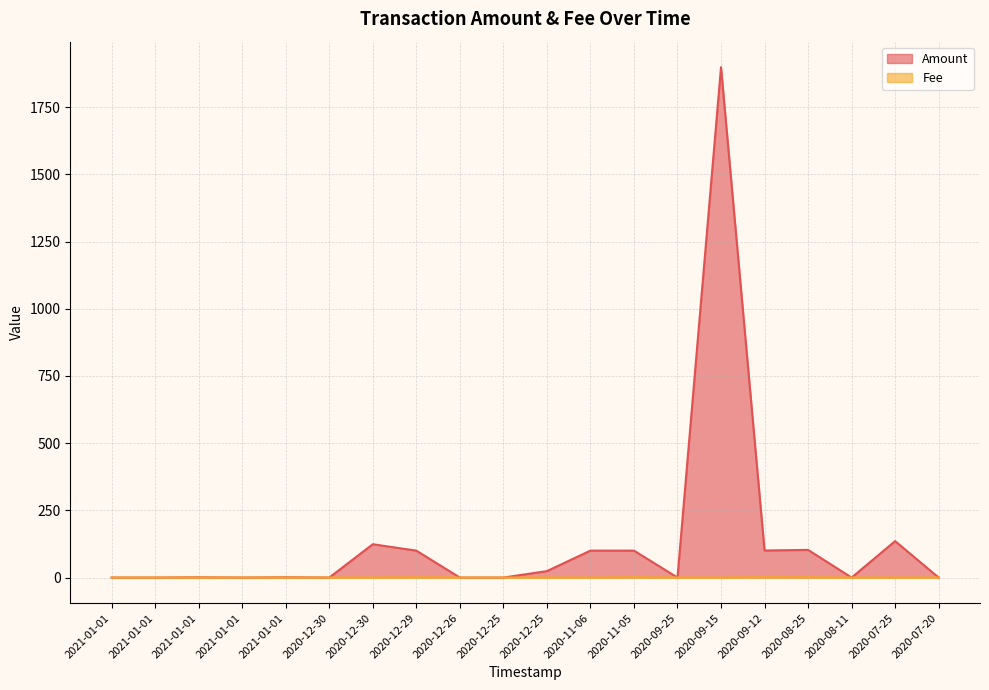

How many data points in Amount are above 1?

11